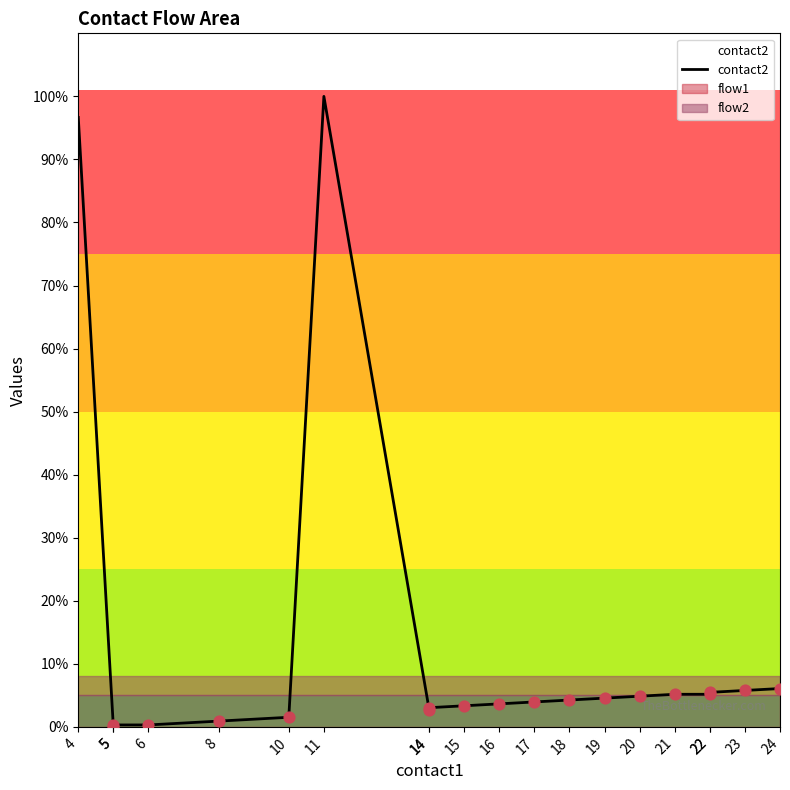

What is the ratio of the value at 15 to the value at 21?

0.6